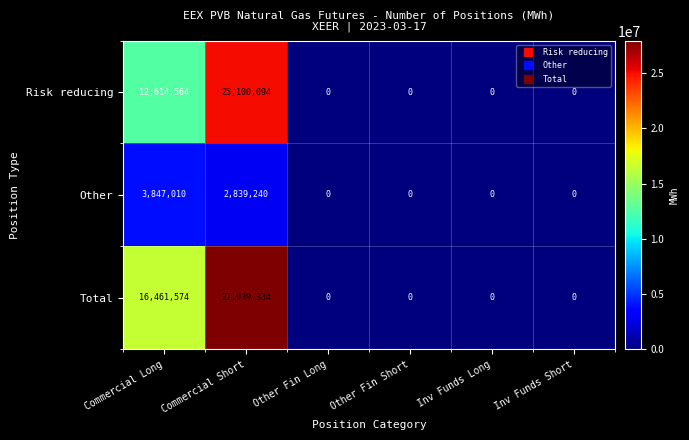

How many categories are shown in the chart?

6